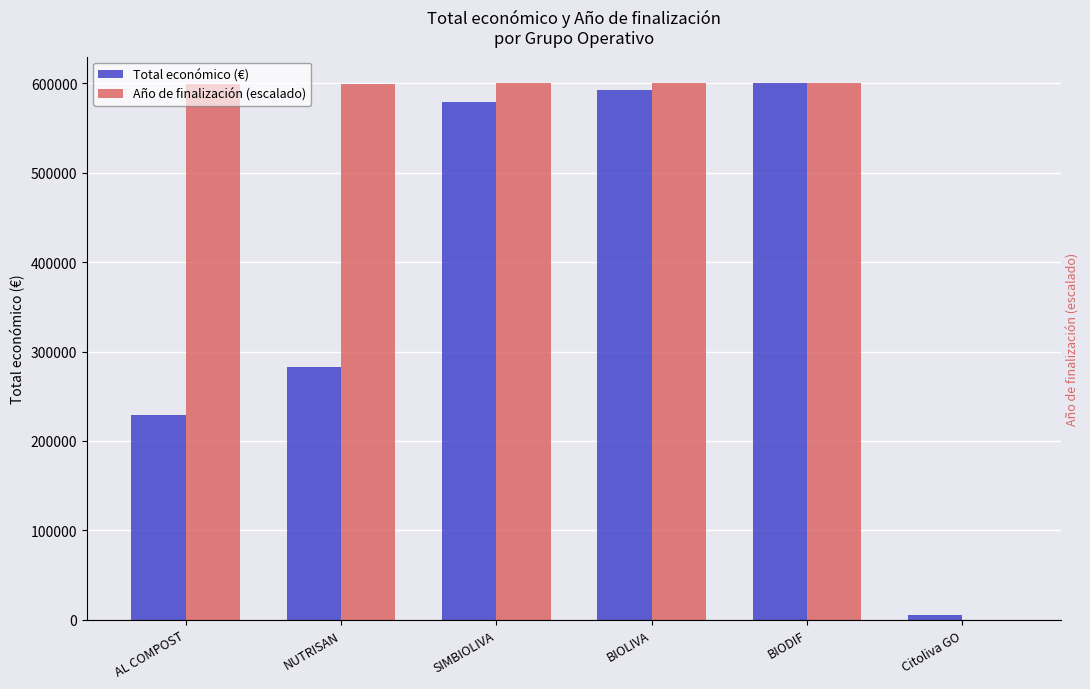

Which series has the widest spread of values?

Año de finalización (escalado)